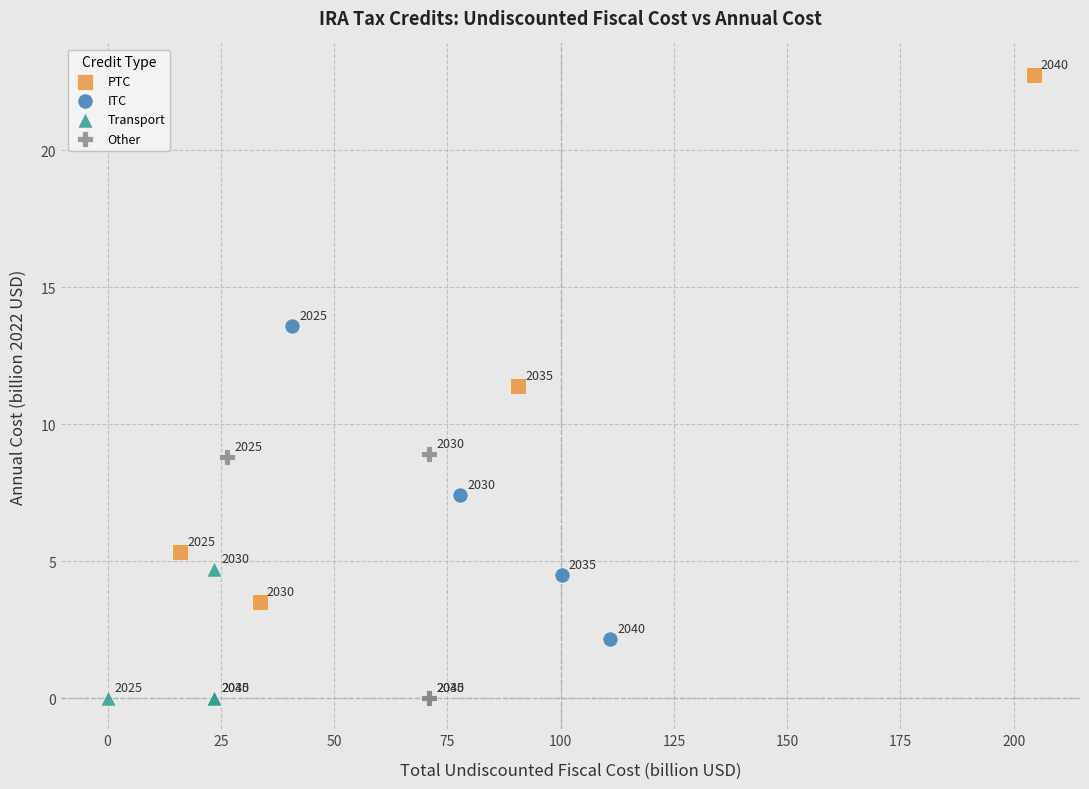

Which series contains the highest Y value?

PTC